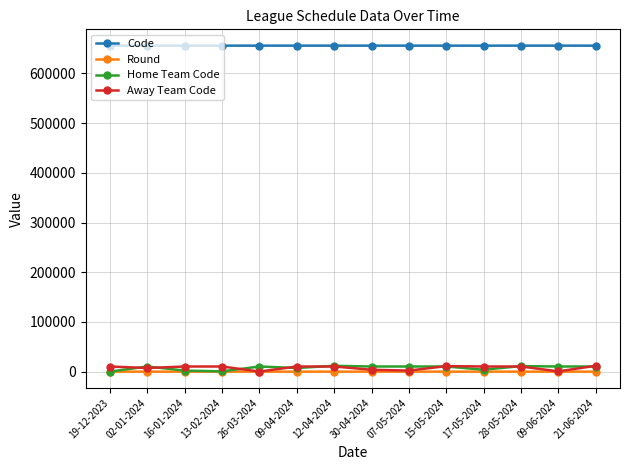

What is the sum of all Home Team Code values?

109242